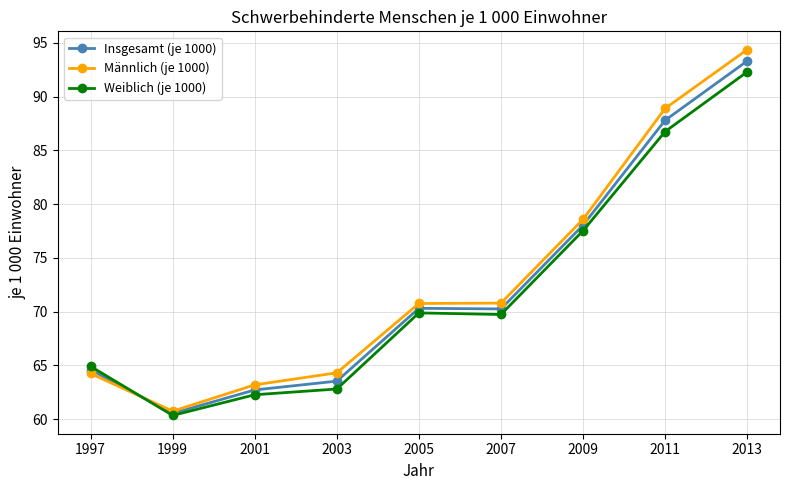

What is the difference between the second highest and second lowest values in the Insgesamt (je 1000) series?

25.1